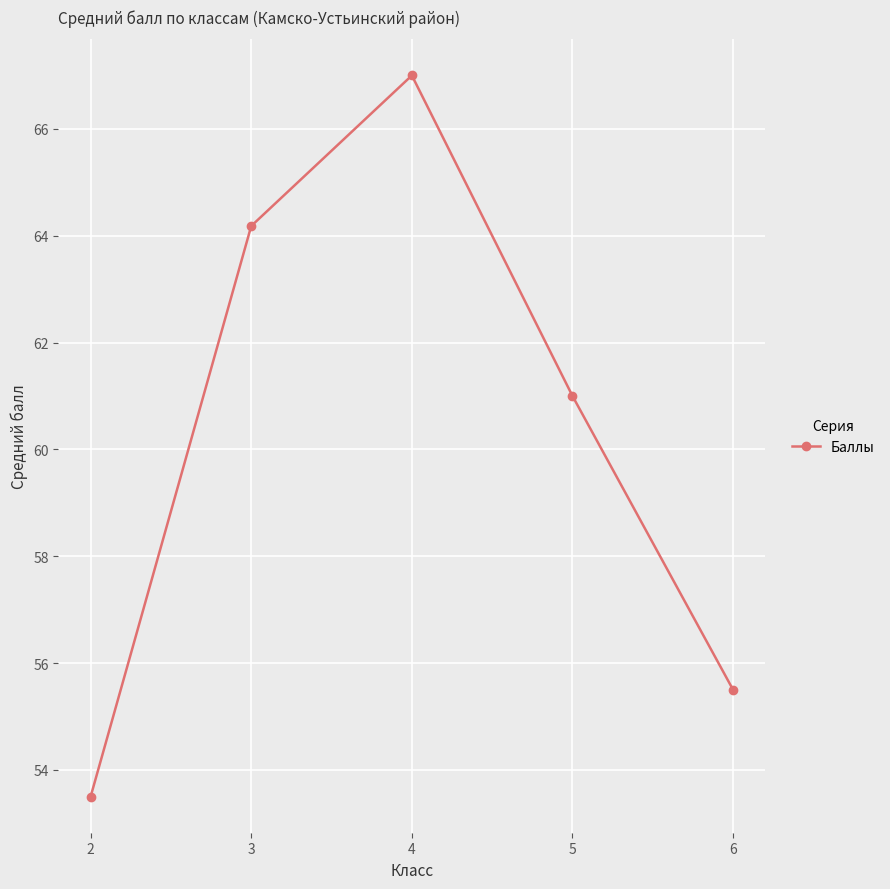

At which category does the data reach its first local peak?

4